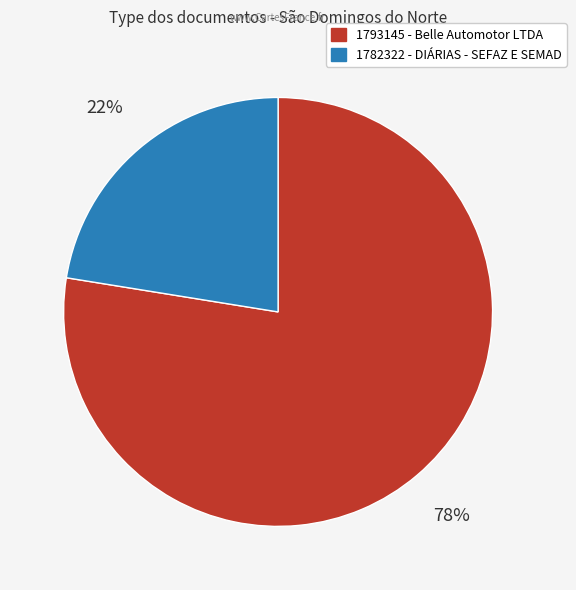

To the nearest percent, what is the combined percentage of 1782322 and 1793145?

100%